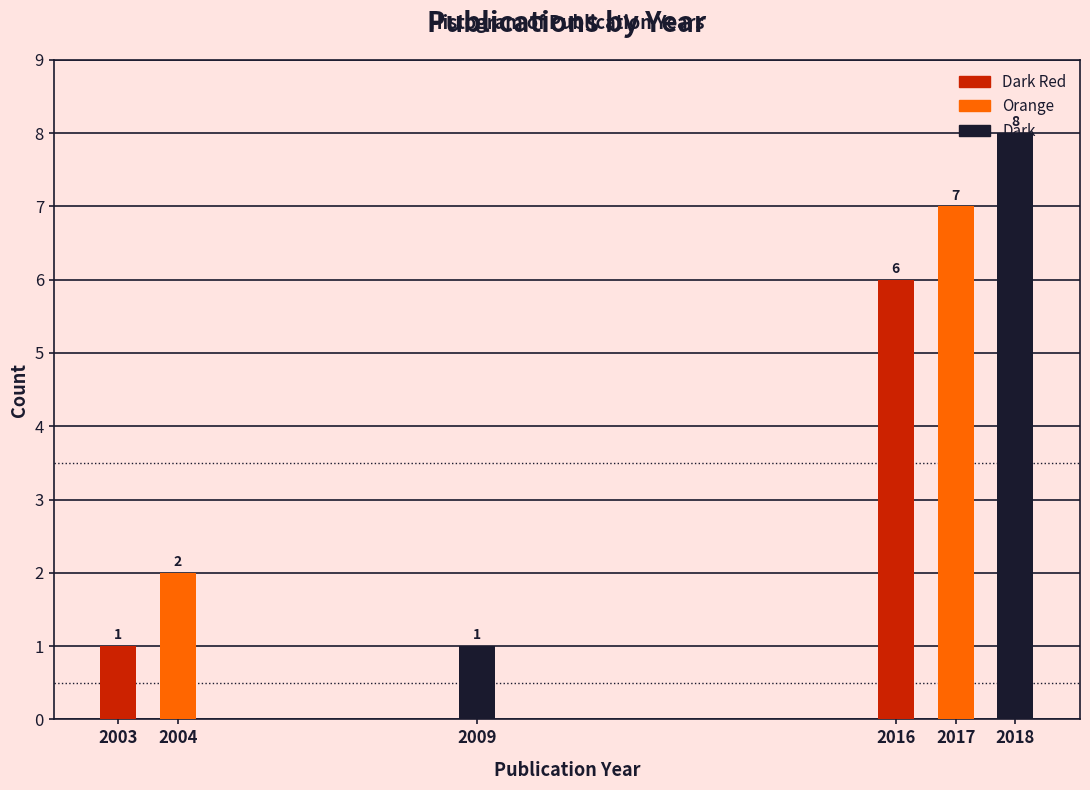

What is the value of the 6th bar from the left?

8